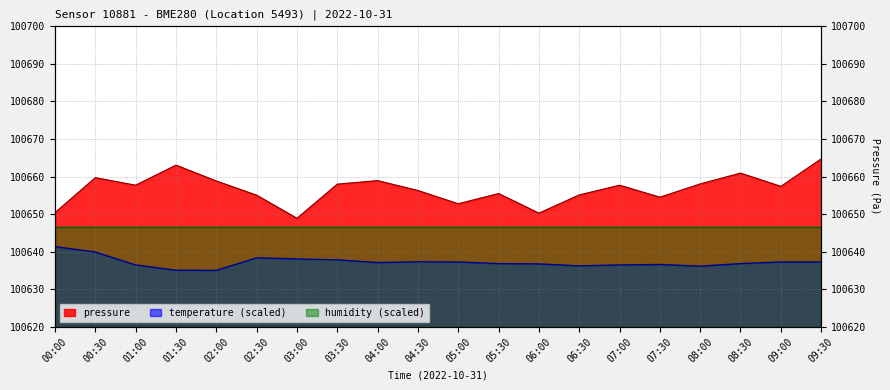

Does the chart have visible grid lines?

Yes